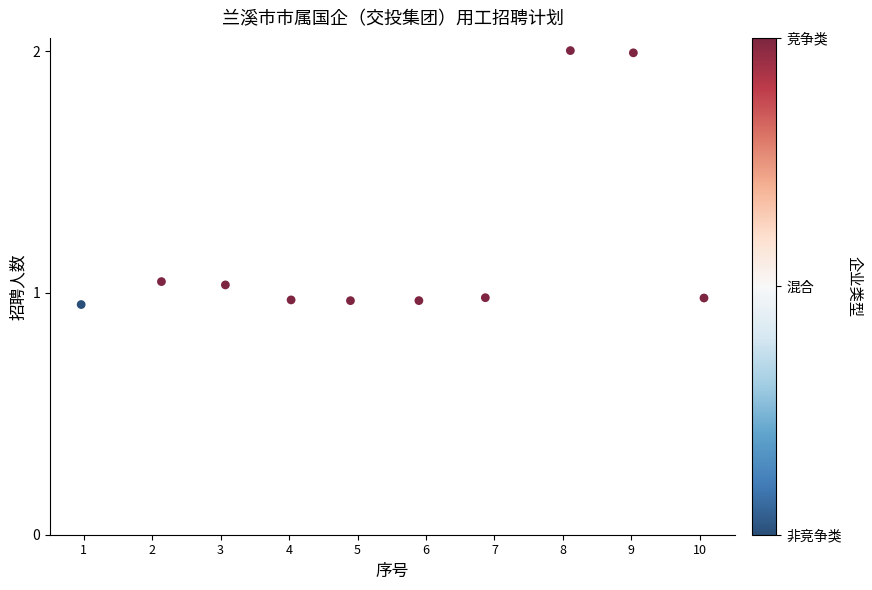

What is the average Y value?

1.2